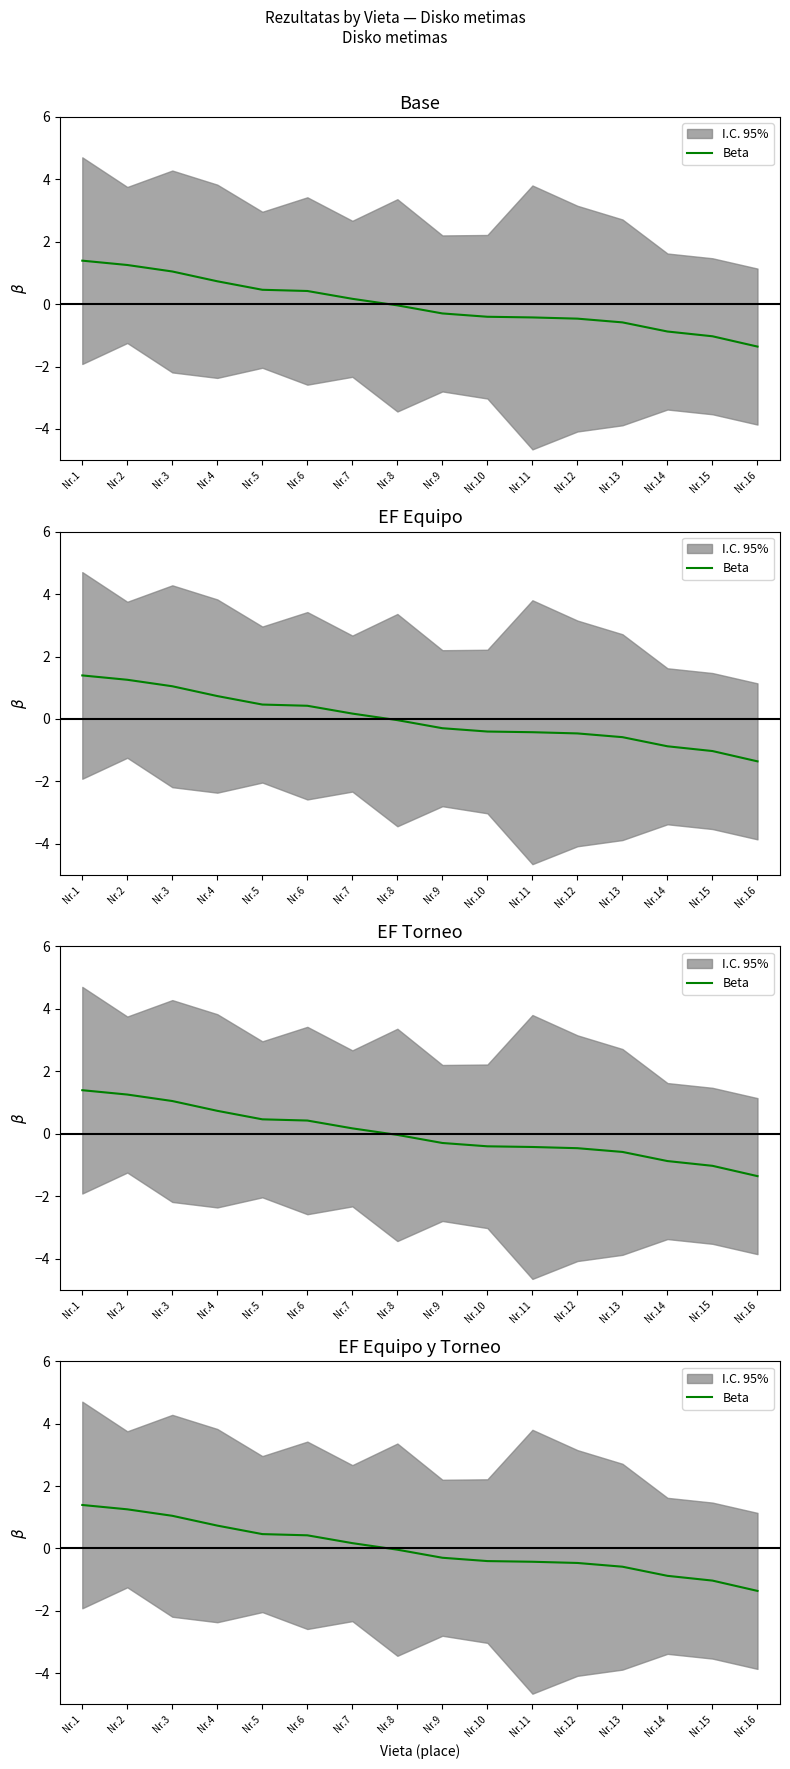

Reading left to right, extract all data points from this chart.

1.4	1.3	1.0	0.7	0.5	0.4	0.2	-0.0	-0.3	-0.4	-0.4	-0.5	-0.6	-0.9	-1.0	-1.4